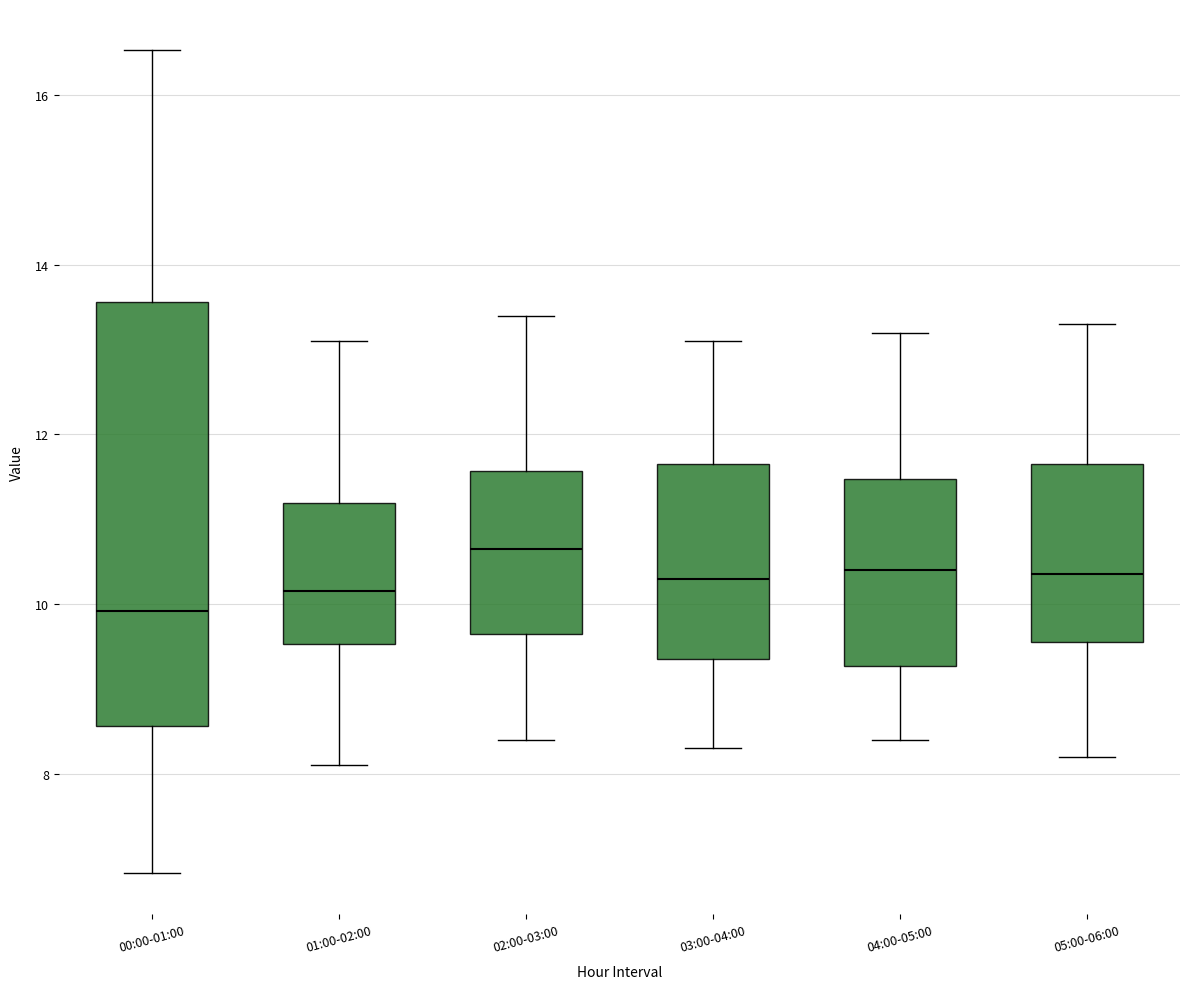

Comparing the boxes themselves (not the whiskers), which one is the tallest?

00:00-01:00